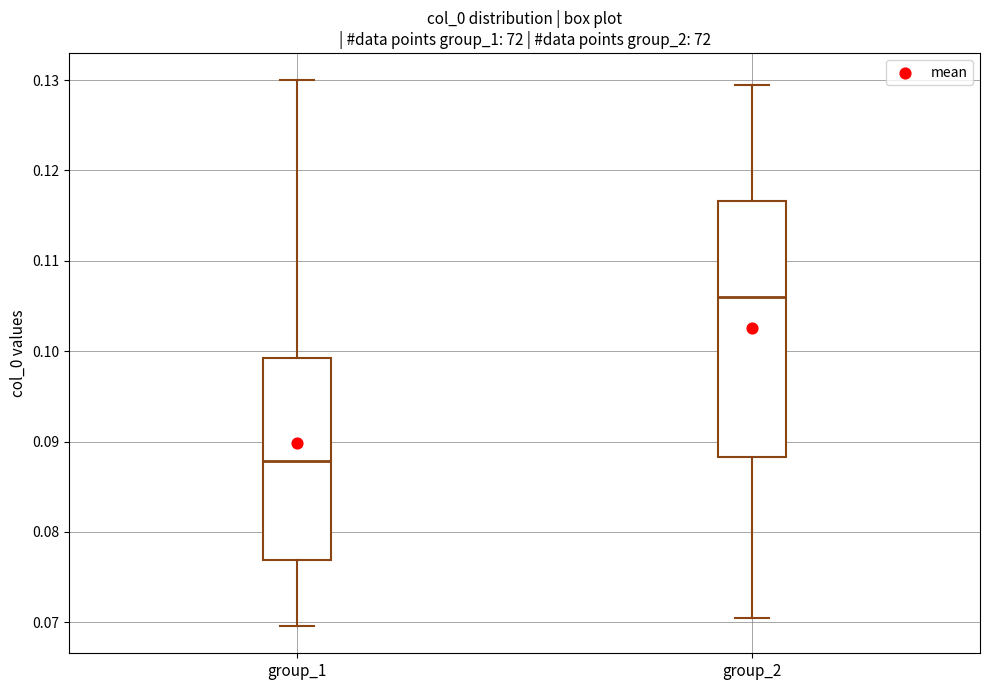

Which box's median line is the highest?

group_2